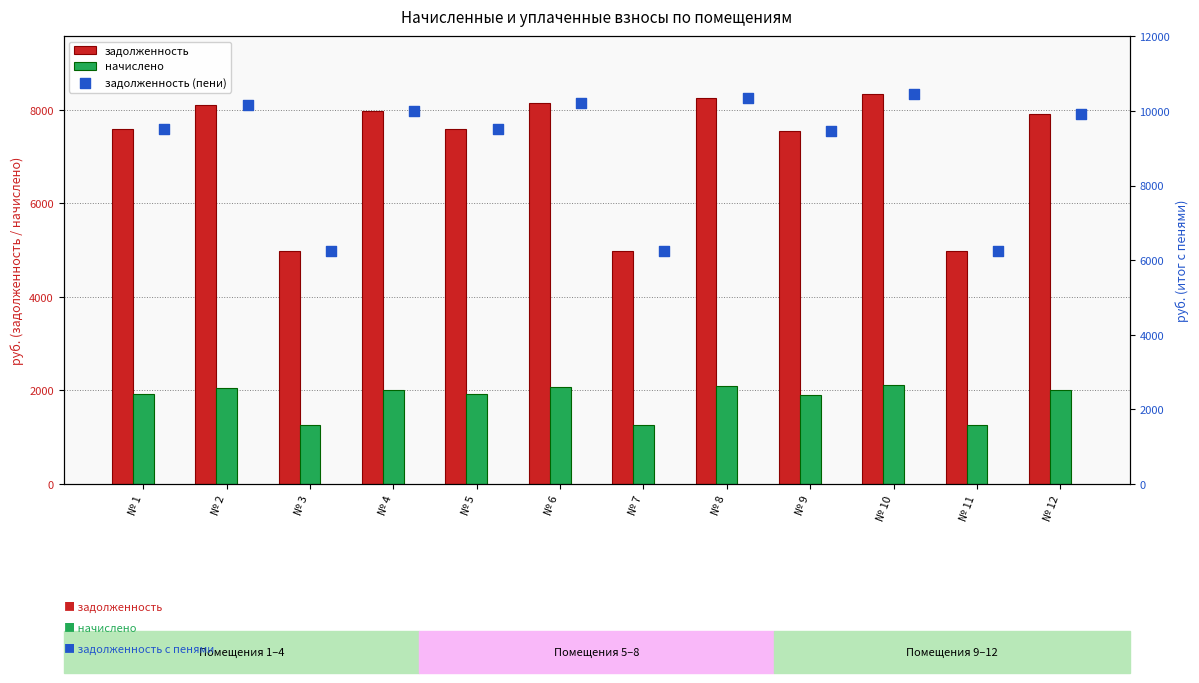

Which series contains the highest Y value?

задолженность (пени)